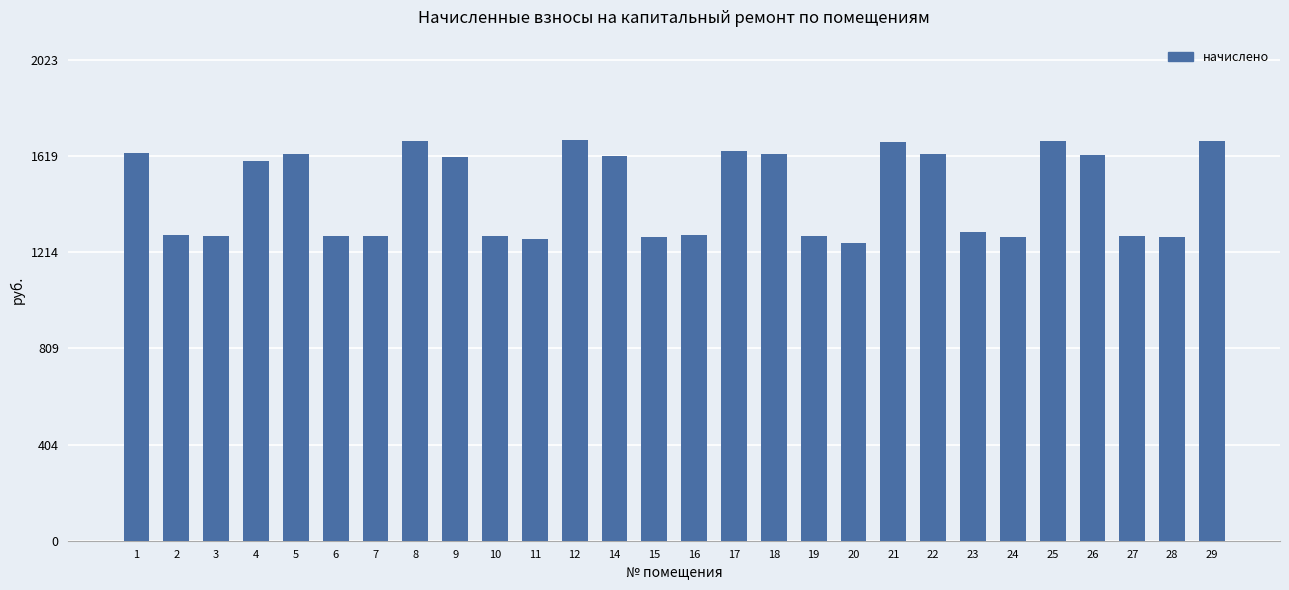

Does the chart contain stacked bars?

No